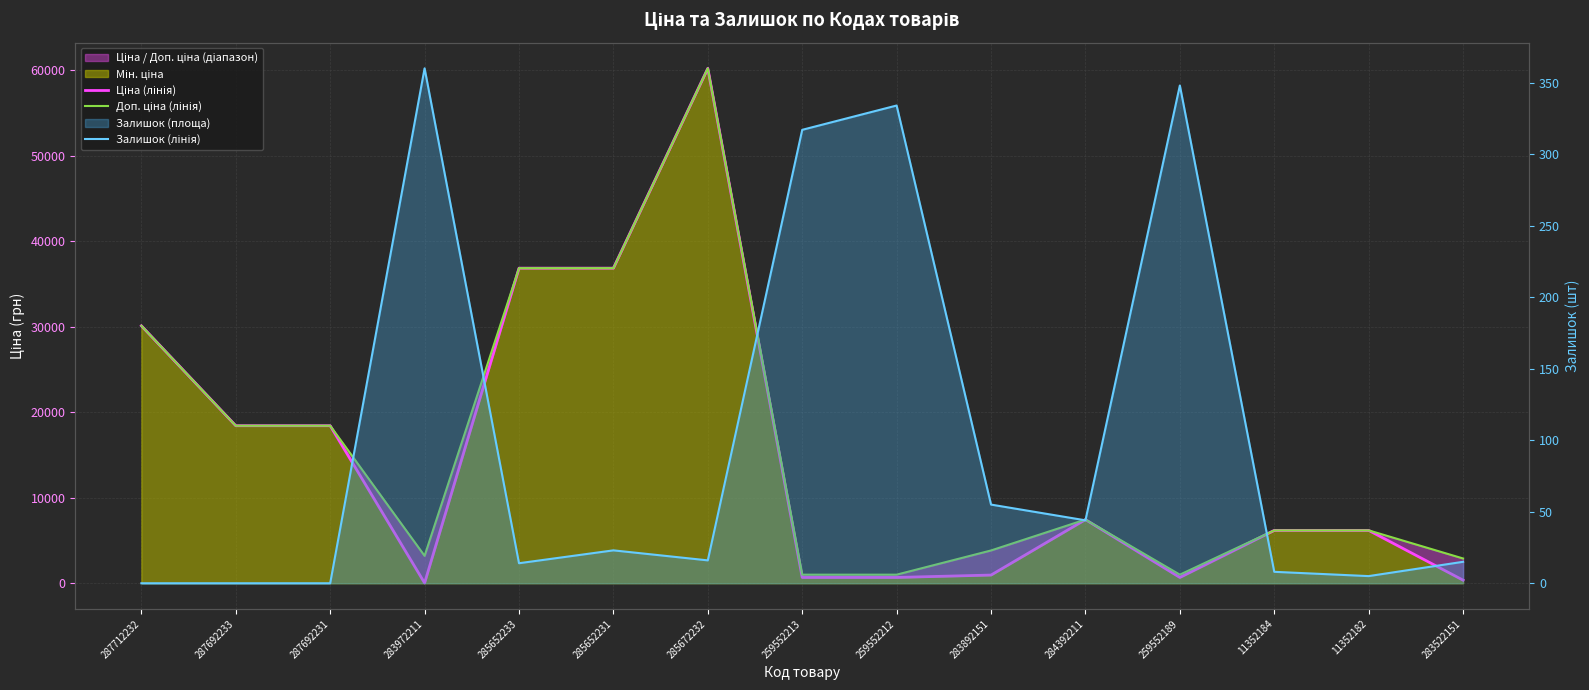

What is the label of the 4th point from the right?

259552189